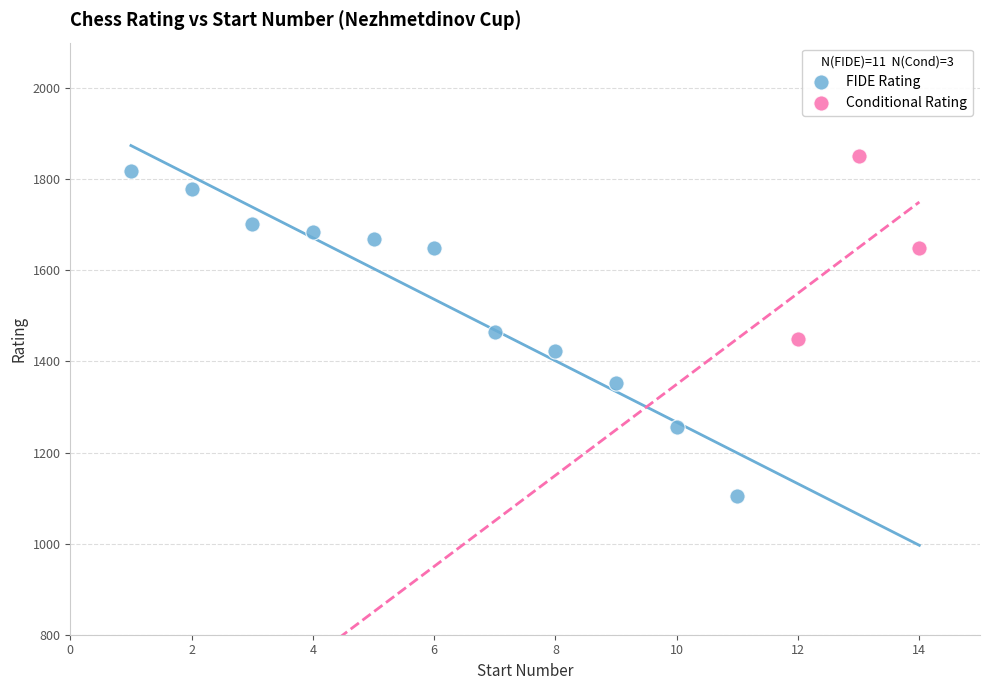

Which series contains the lowest Y value?

FIDE Rating